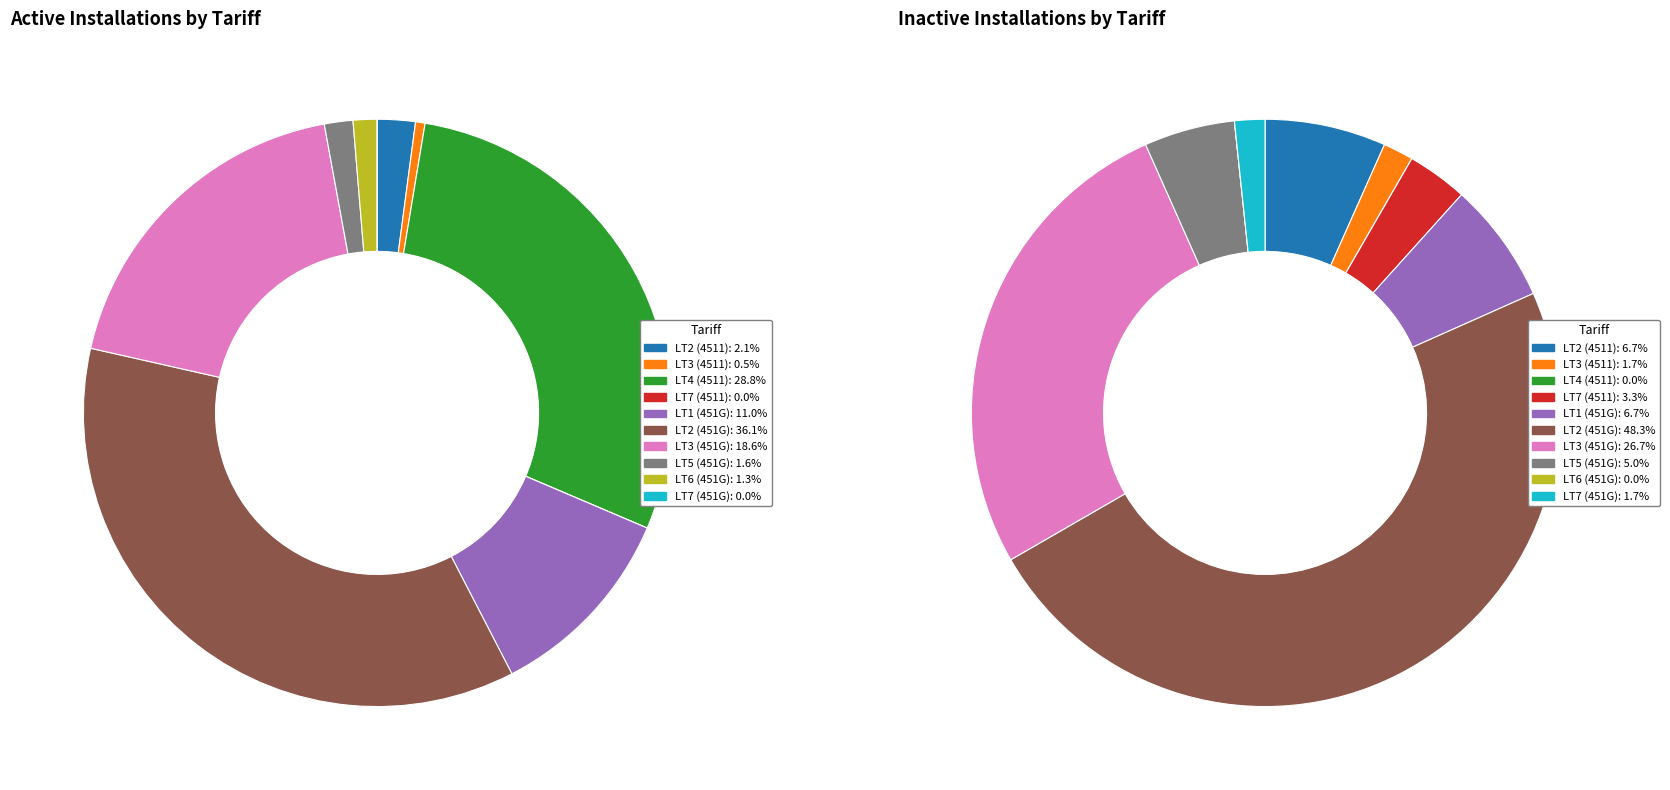

True or false: LT2 (4511) accounts for 2% of the total.

True